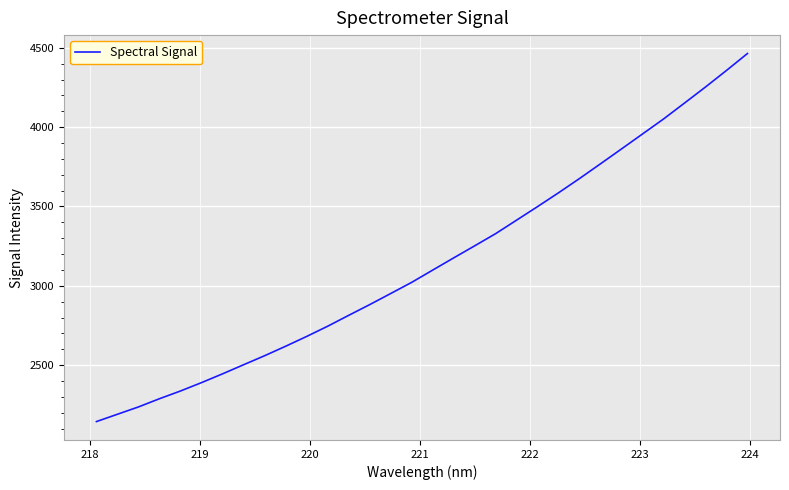

What is the greatest value displayed?

4464.0